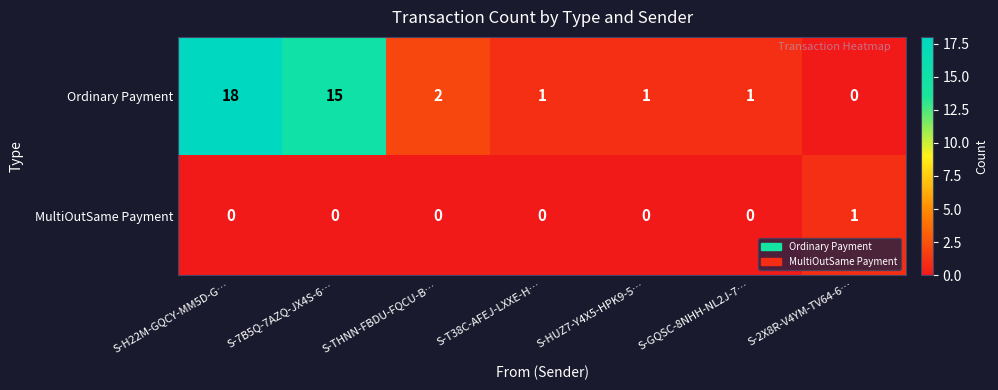

How many MultiOutSame Payment values are between 0 and 1?

7